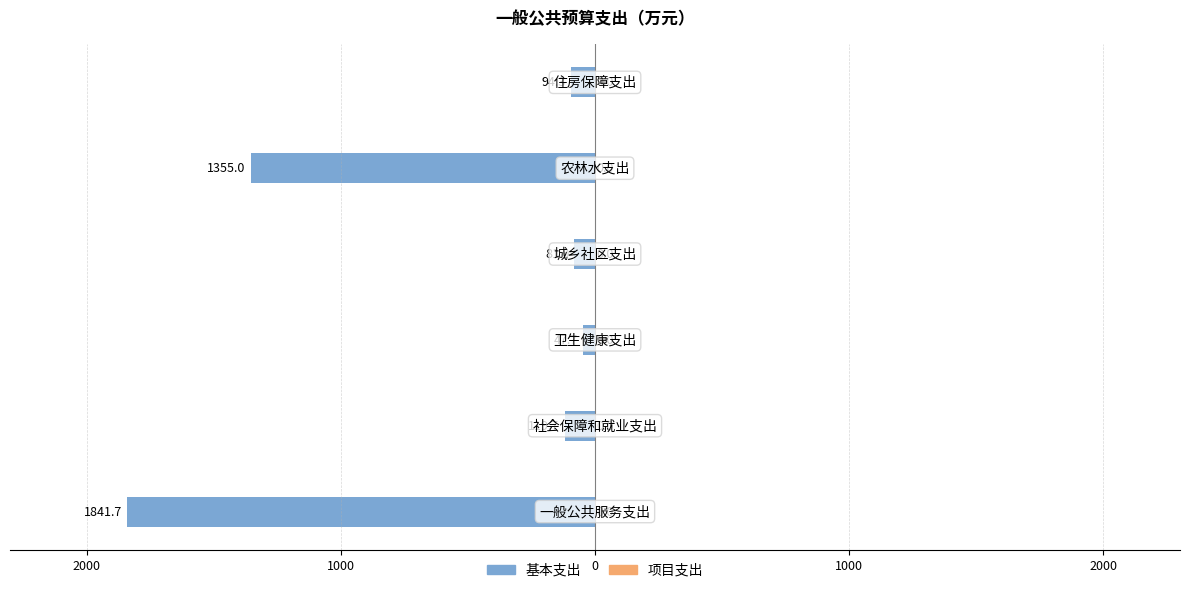

Does the chart contain any negative values?

Yes